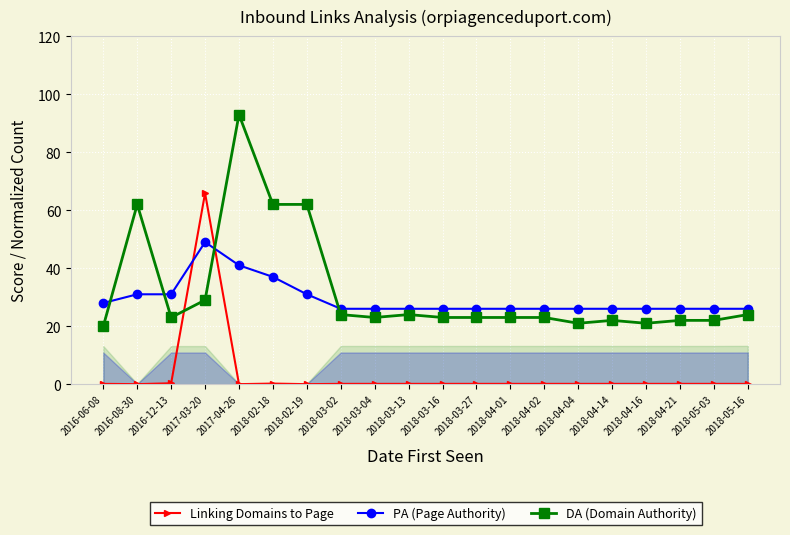

Reading left to right, extract all data points from this chart.

Linking Domains to Page: 0.1	0.0	0.3	65.9	0.0	0.2	0.0	0.1	0.1	0.1	0.1	0.1	0.1	0.1	0.1	0.1	0.1	0.1	0.1	0.1
PA (Page Authority): 28.0	31.0	31.0	49.0	41.0	37.0	31.0	26.0	26.0	26.0	26.0	26.0	26.0	26.0	26.0	26.0	26.0	26.0	26.0	26.0
DA (Domain Authority): 20.0	62.0	23.0	29.0	93.0	62.0	62.0	24.0	23.0	24.0	23.0	23.0	23.0	23.0	21.0	22.0	21.0	22.0	22.0	24.0